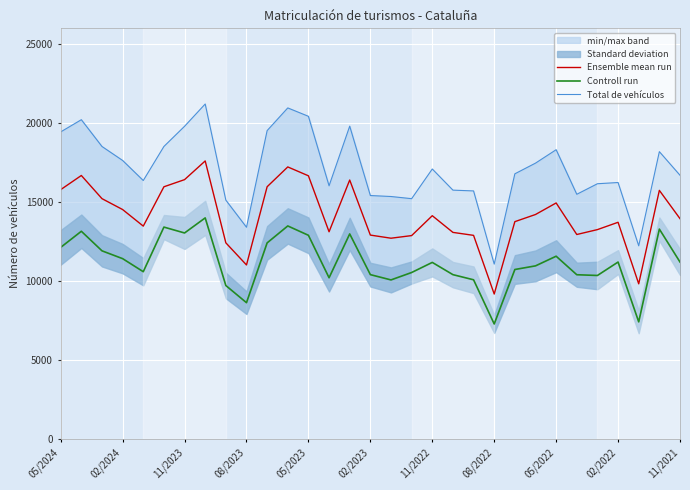

Read the Ensemble mean run value at 28.

9829.0